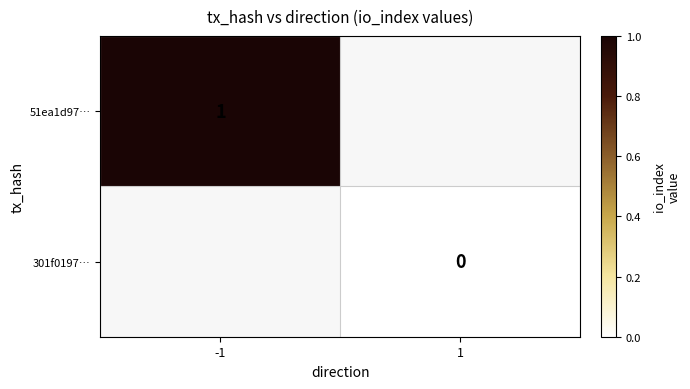

Rank the categories by 51ea1d97… value from highest to lowest.

-1, 1